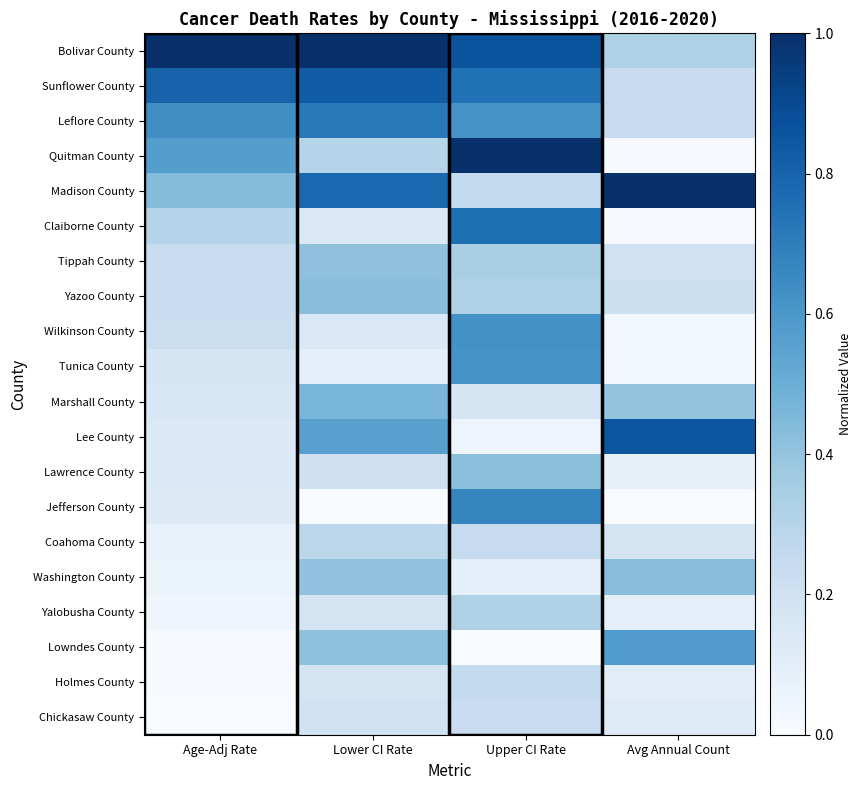

What is the difference between the highest and lowest values at Upper CI Rate?

1.0